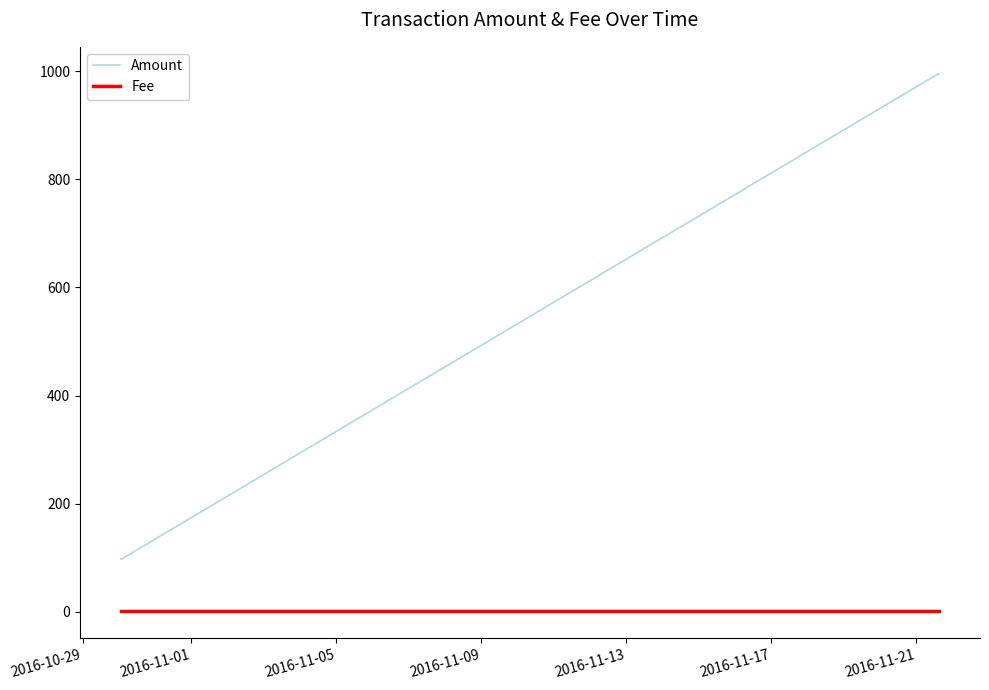

True or false: Fee has more than 2 interior local peaks.

False